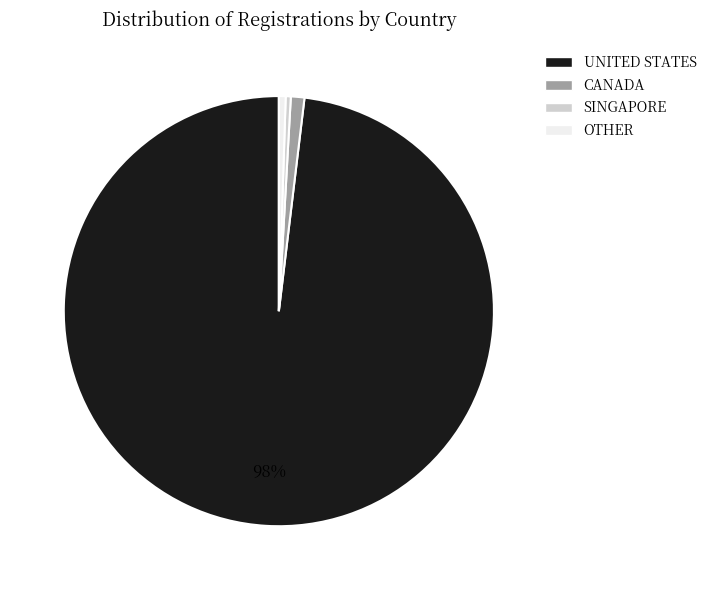

Which has a higher value, UNITED STATES or SINGAPORE?

UNITED STATES